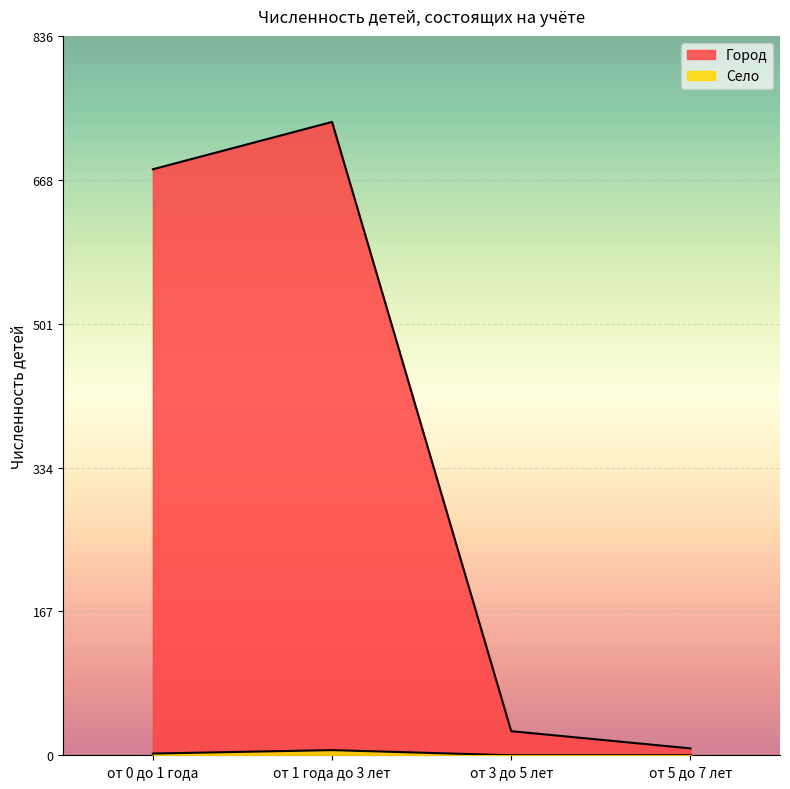

True or false: Город and Село intersect in this chart.

False